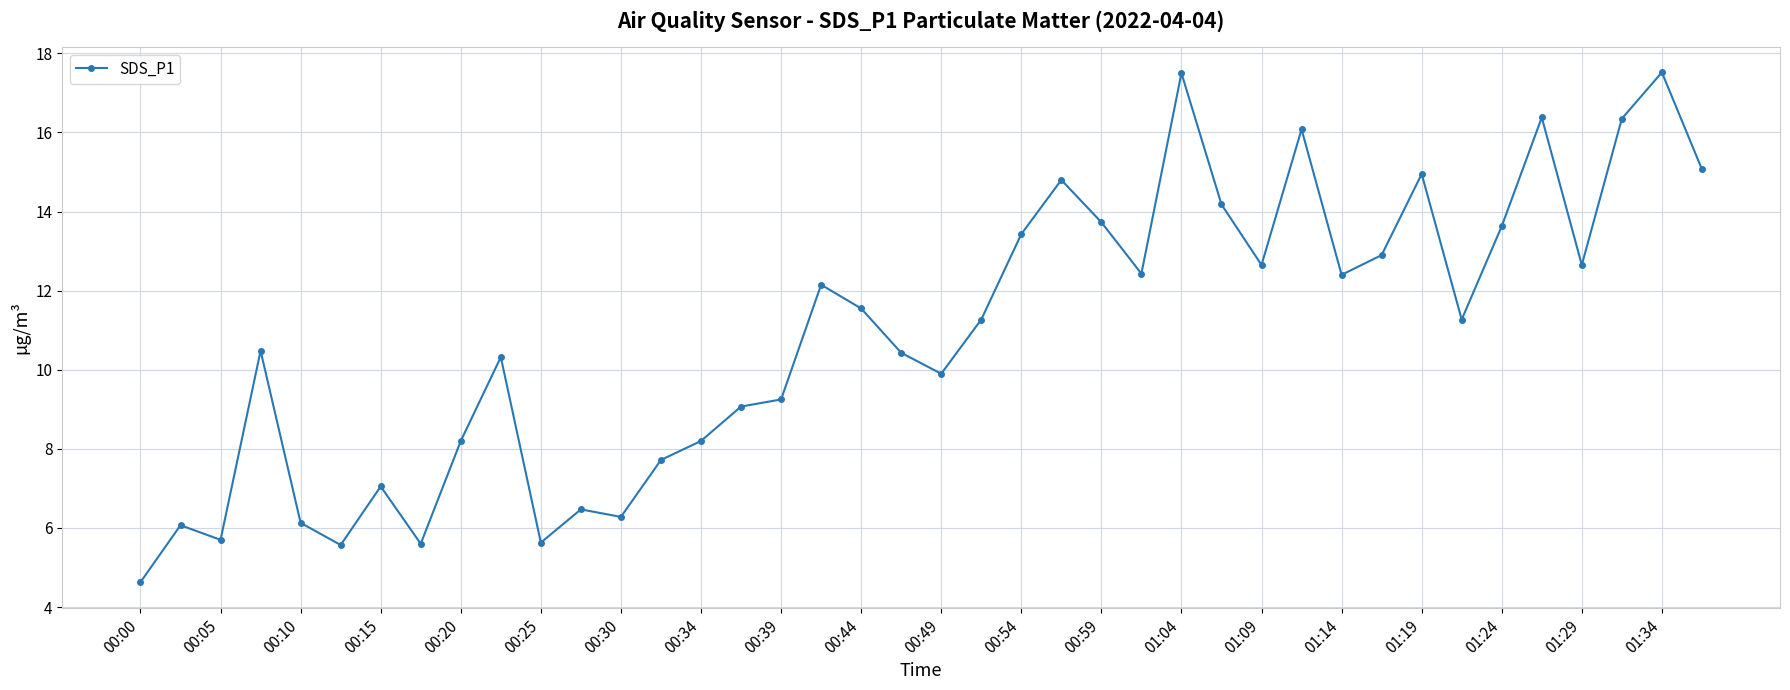

What is the value of the 3rd point from the left?

5.7